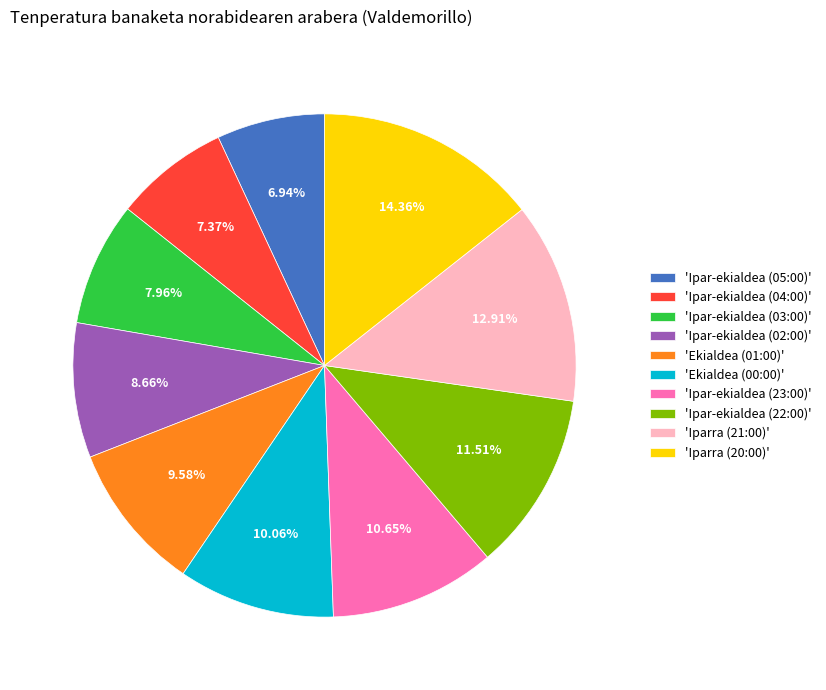

Does 'Iparra (20:00)' represent more than half of the total?

No